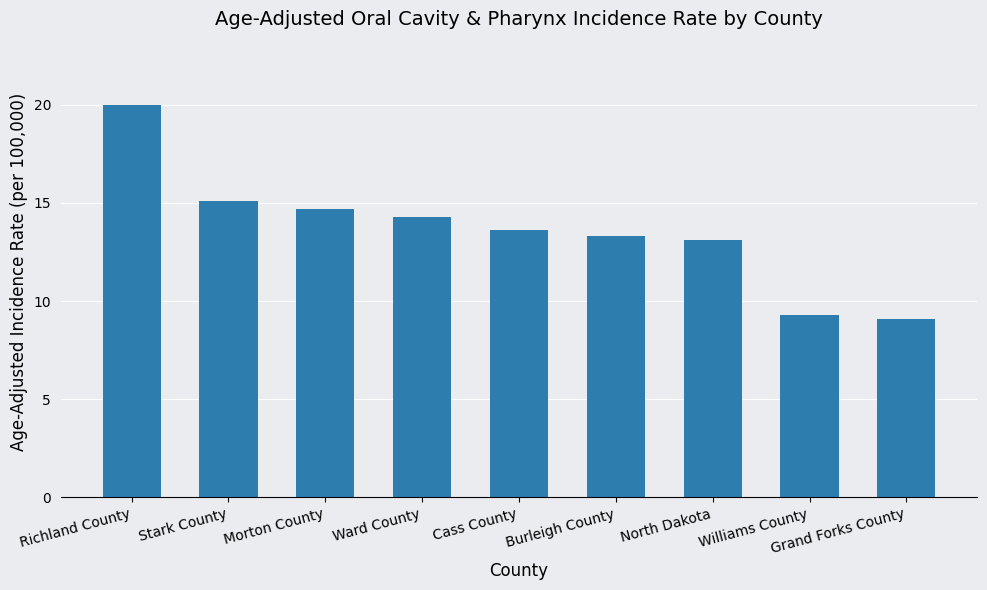

Count the number of data series in this chart.

1